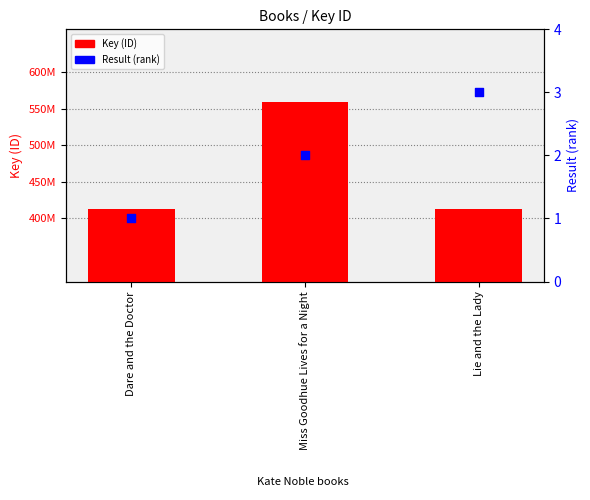

Which series contains the highest Y value?

Key (ID)